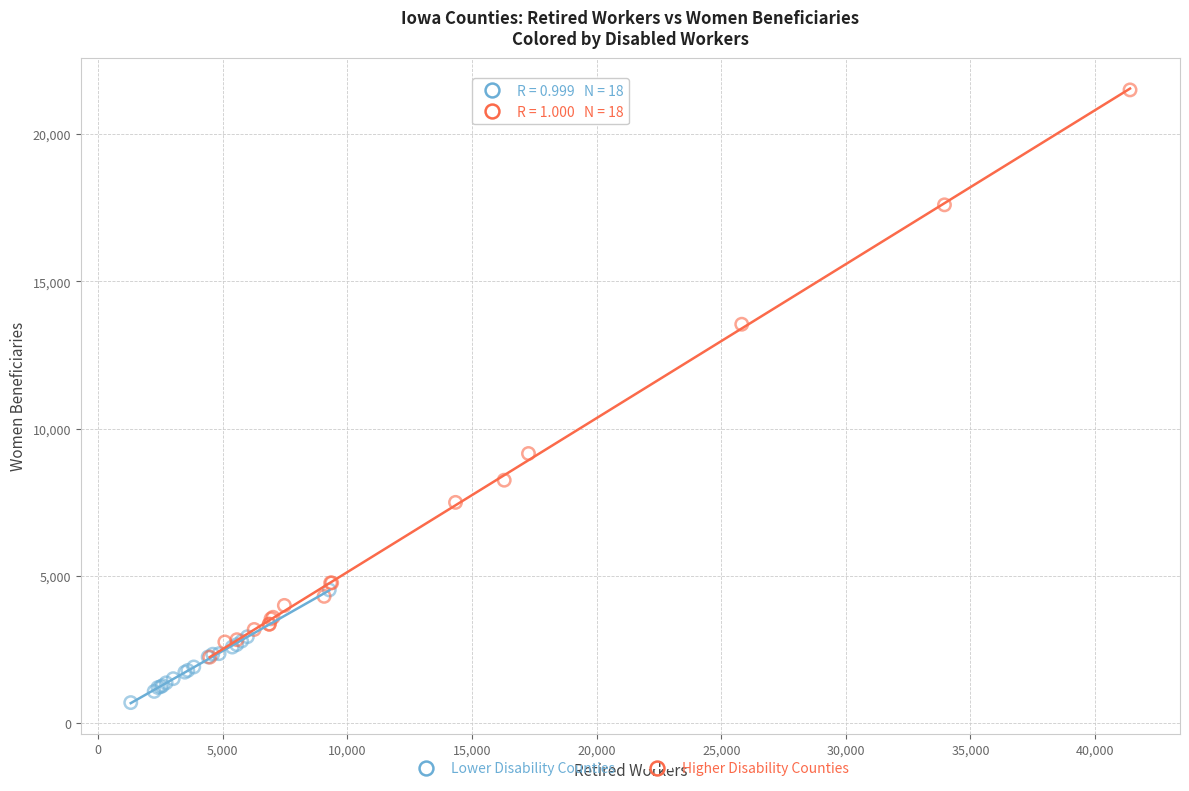

Which series contains the lowest Y value?

Lower Disability Counties